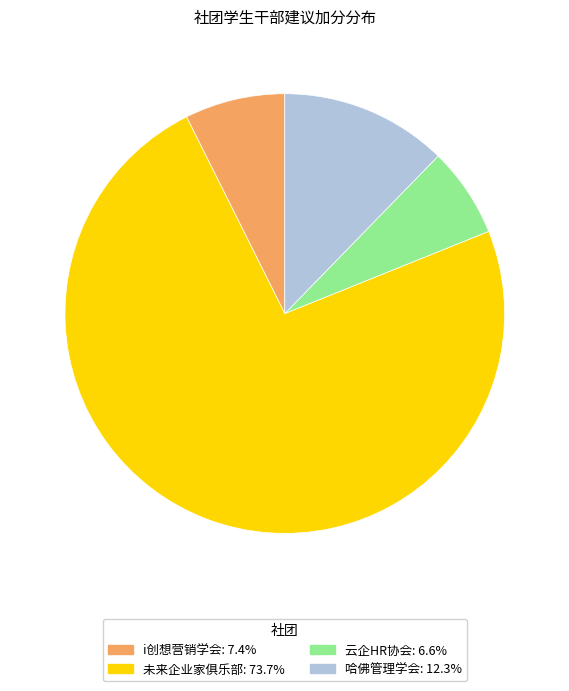

Is there any slice that represents more than half of the pie?

Yes